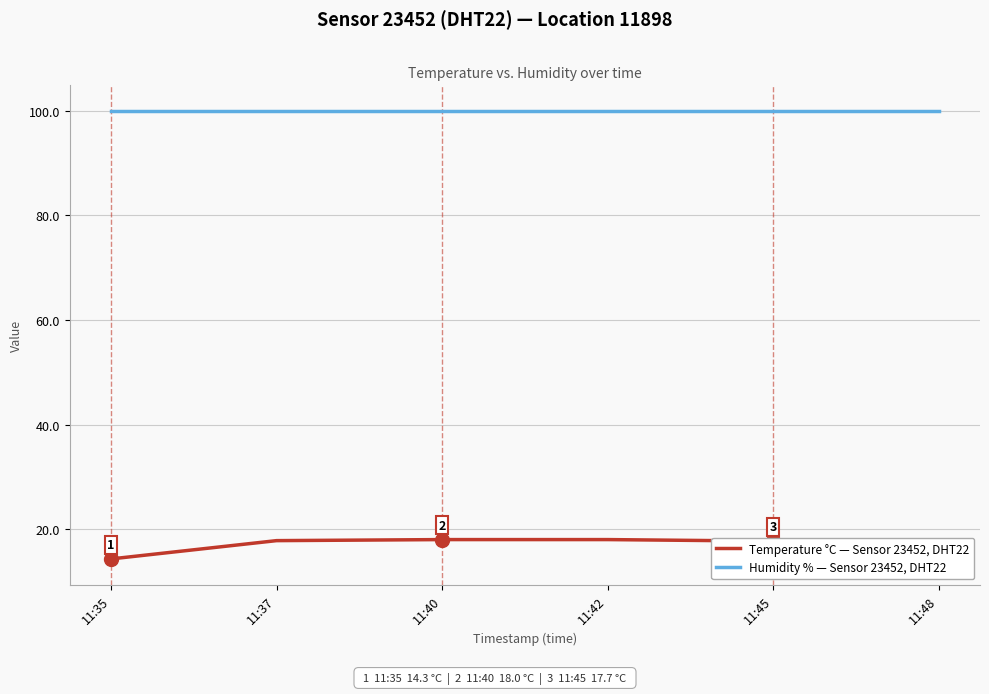

Which label corresponds to the smallest value in the chart?

11:35